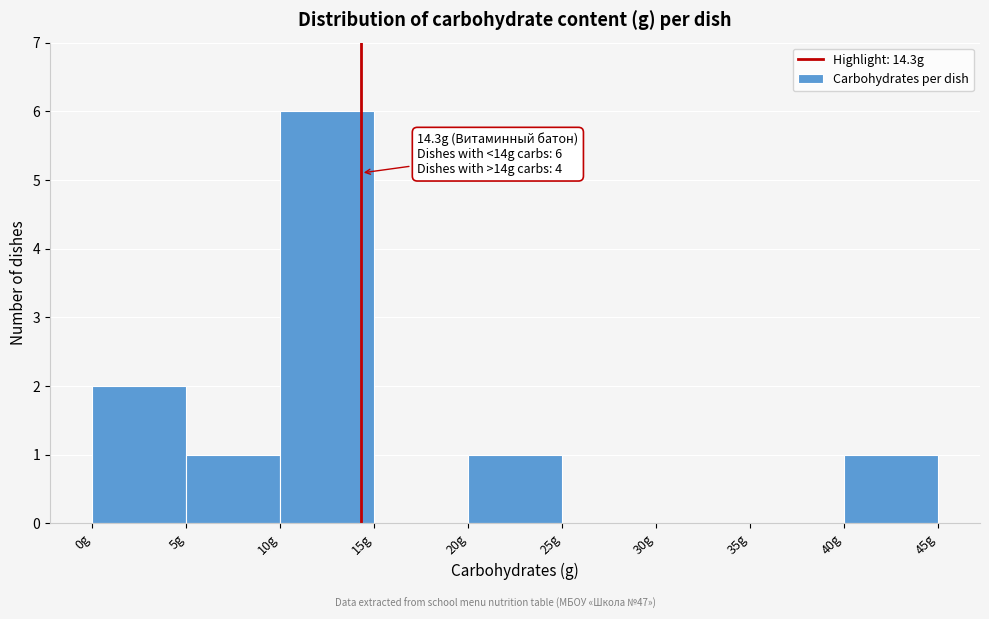

Which range on the x-axis has the tallest bar?

10 to 15